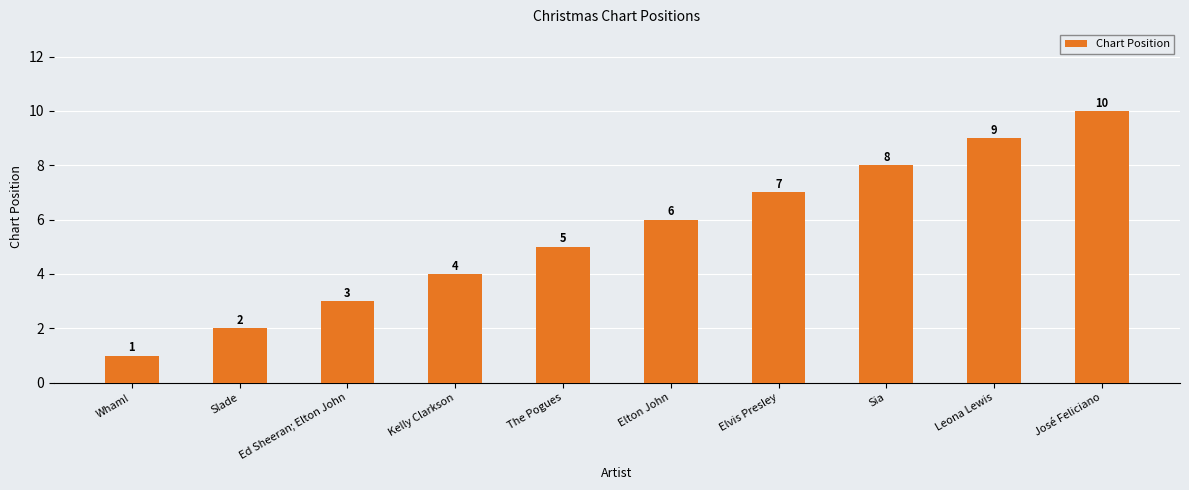

Are the bars horizontal?

No